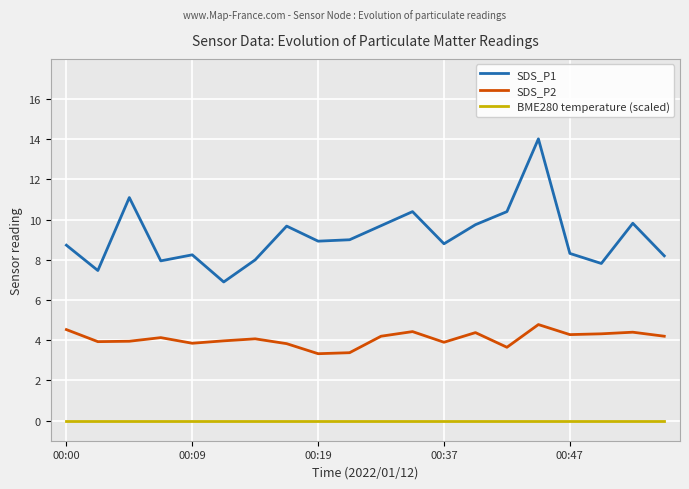

How many lines are shown in the chart?

3